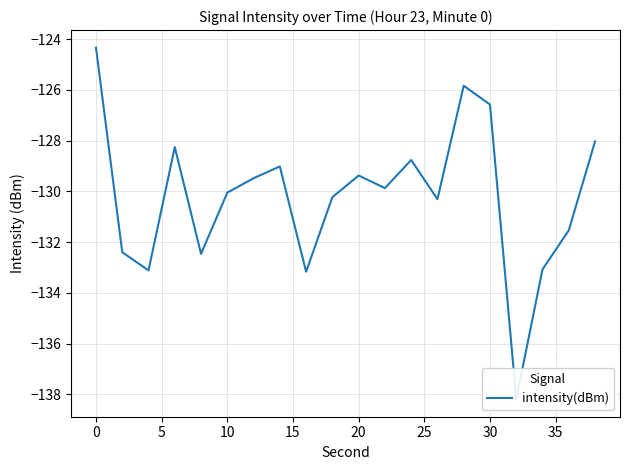

True or false: the data shows -76.8 at 14.

False